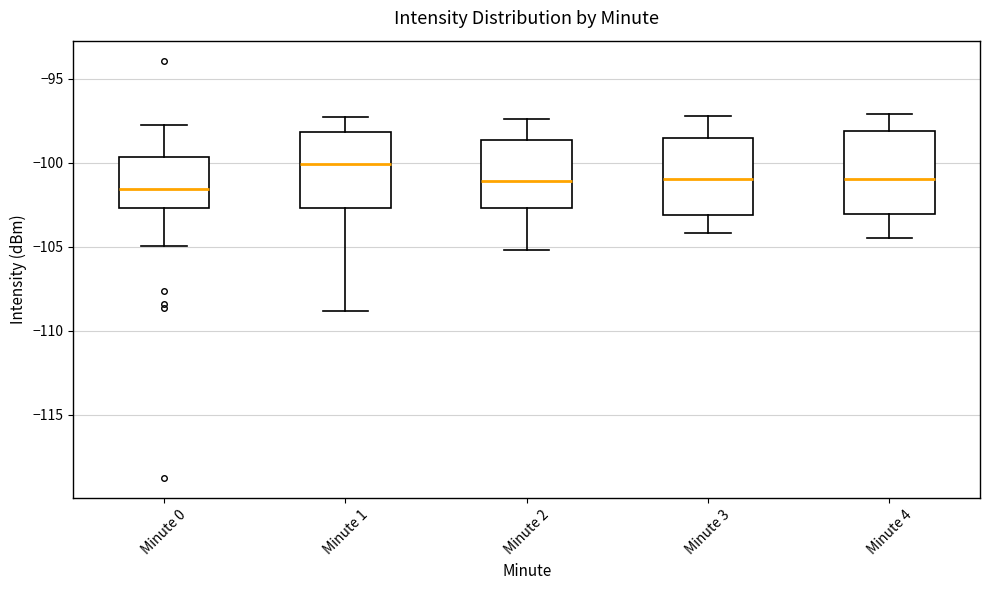

Reading left to right, transcribe this box plot: for each box, give where its median line is, the range the box spans, and where its two whiskers end, as read against the y-axis. The values are not printed on the chart, so give them approximately, as read against the axis.

Minute 0: median -101.5, box -102.5 to -99.5, whiskers -105.0 to -97.5
Minute 1: median -100.0, box -102.5 to -98.0, whiskers -109.0 to -97.5
Minute 2: median -101.0, box -102.5 to -98.5, whiskers -105.0 to -97.5
Minute 3: median -101.0, box -103.0 to -98.5, whiskers -104.0 to -97.0
Minute 4: median -101.0, box -103.0 to -98.0, whiskers -104.5 to -97.0